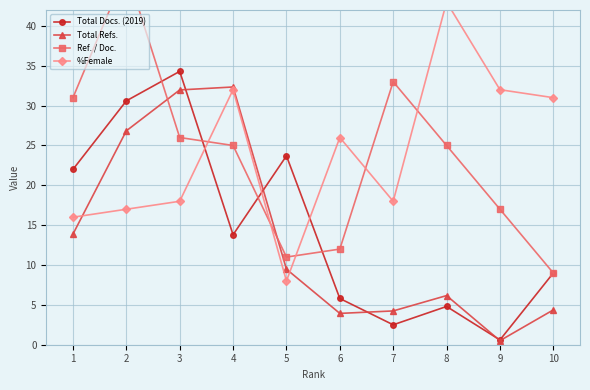

Rank the series at 1 from highest to lowest value.

Ref. / Doc., Total Docs. (2019), %Female, Total Refs.